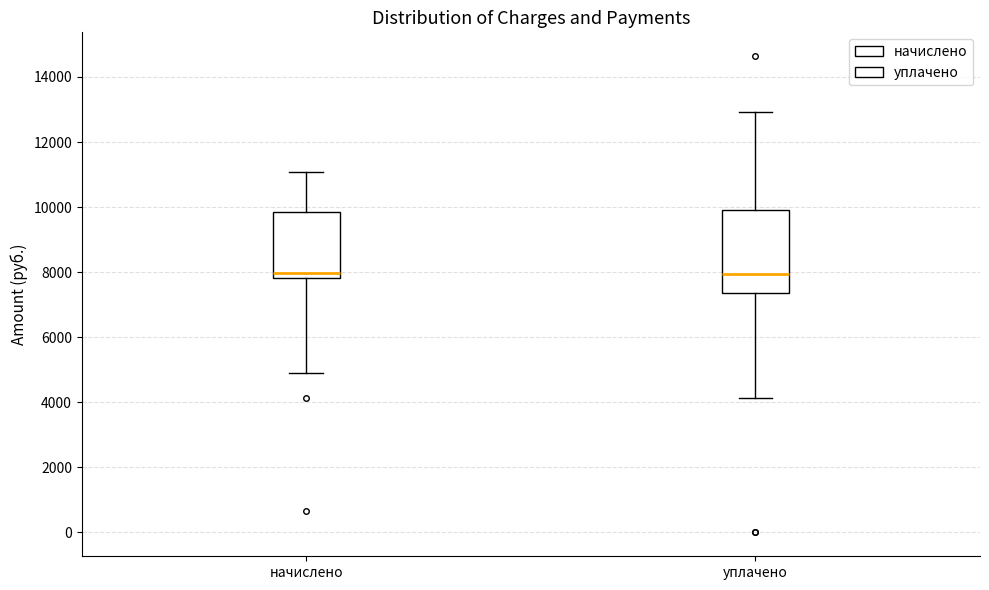

Where does the upper whisker of the box for начислено end on the y-axis? The values are not printed on the chart, so give them approximately, as read against the axis.

11000